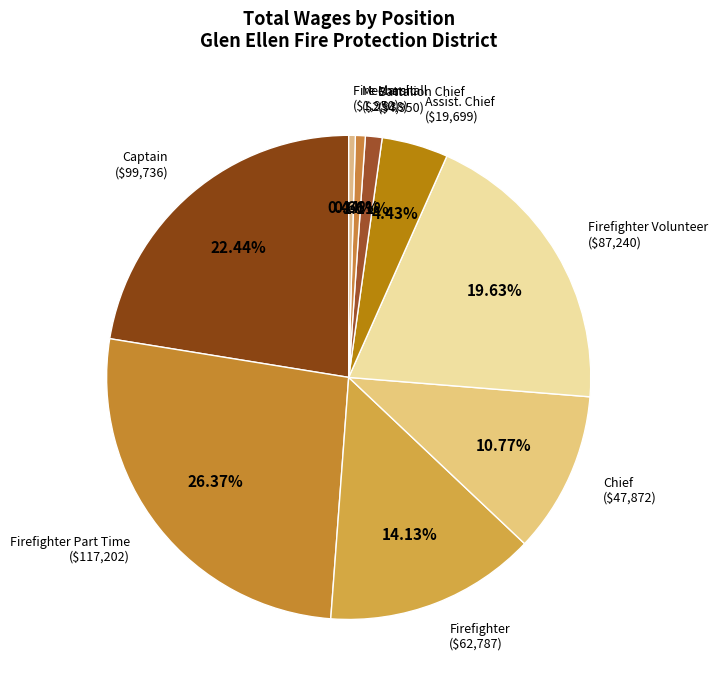

Does any single category account for the majority?

No